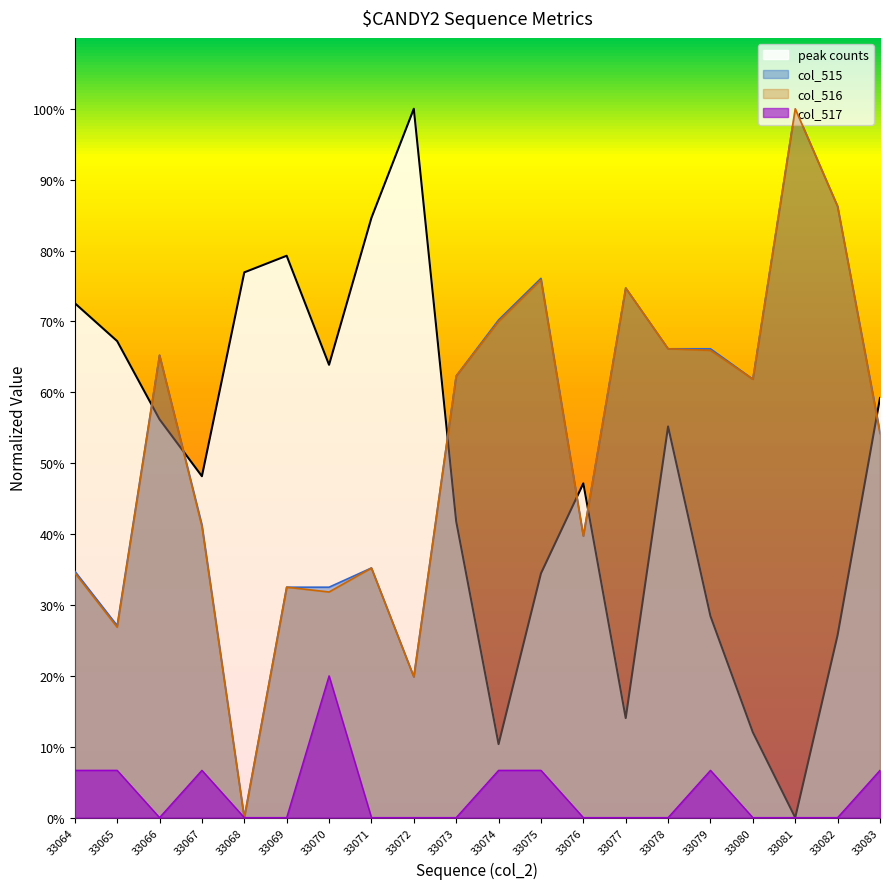

What is the sum of the col_516 values at 33065 and 33078?

93.0